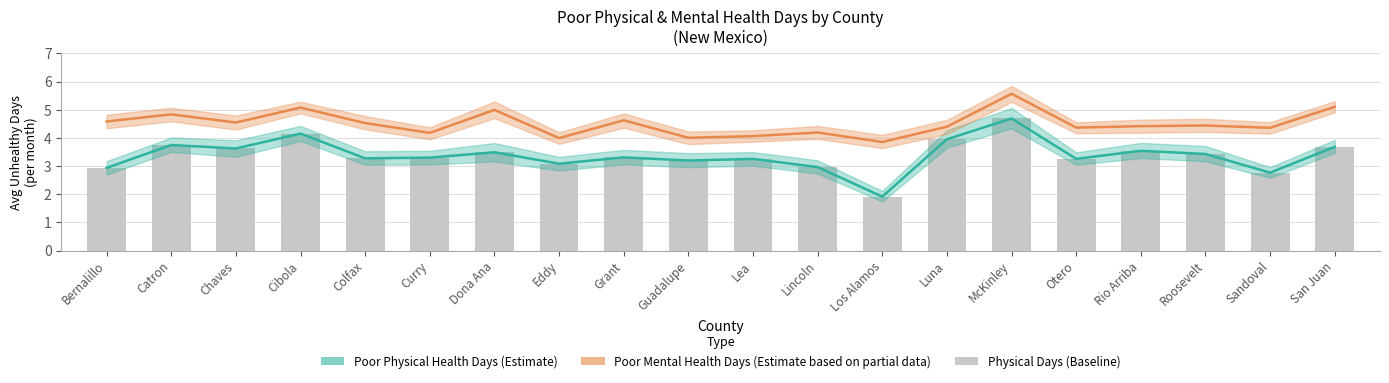

Which series has the largest range (max minus min)?

Poor Physical Health Days